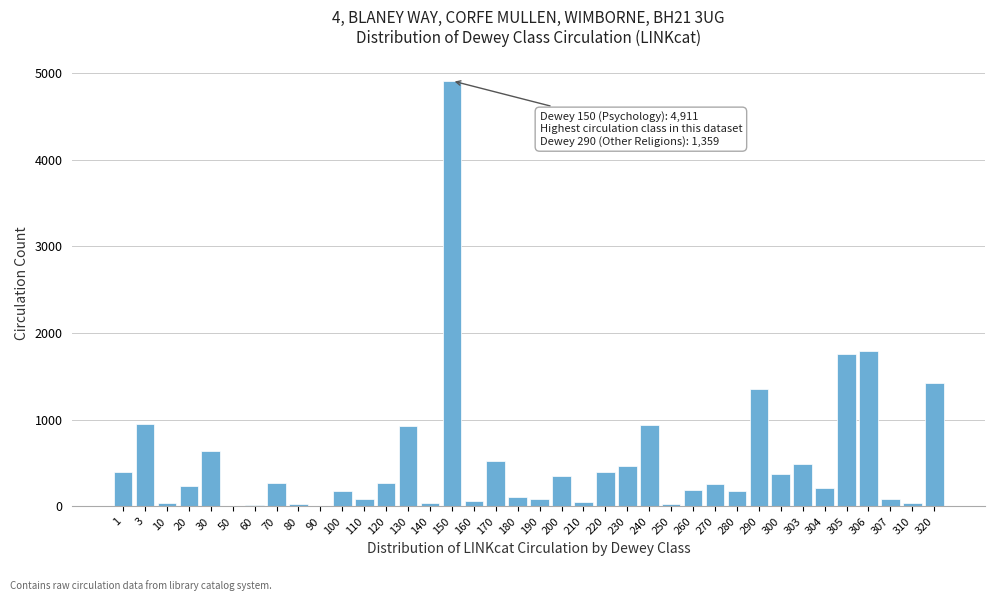

What is the maximum value shown in the chart?

4911